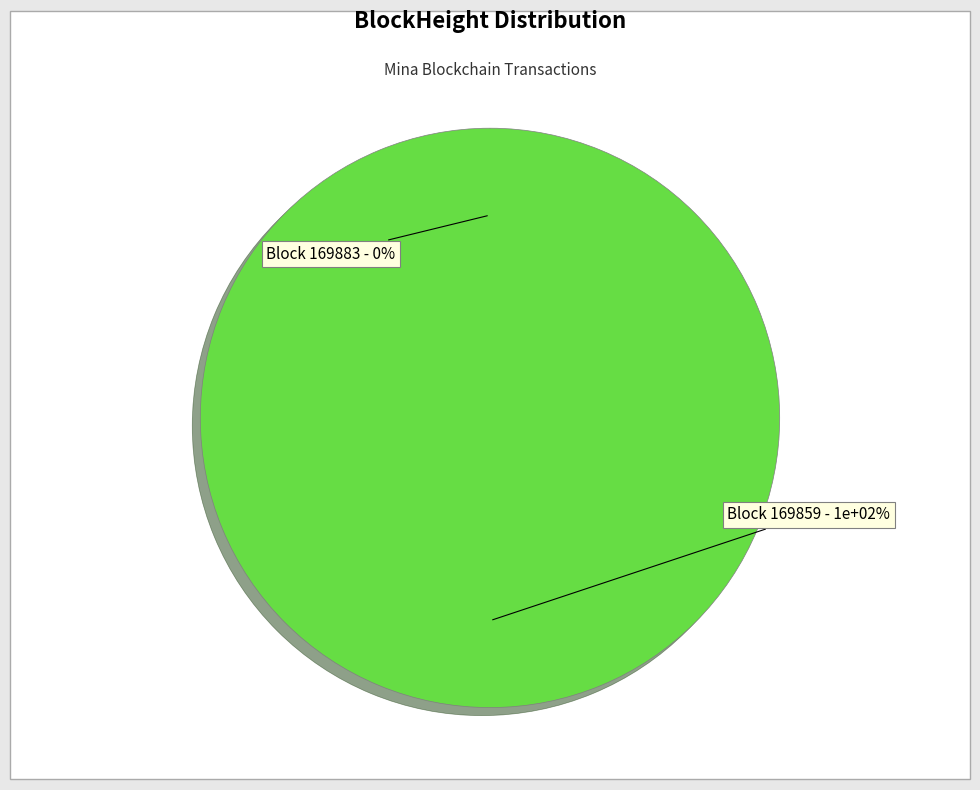

Rank the categories by value from lowest to highest.

169883, 169859